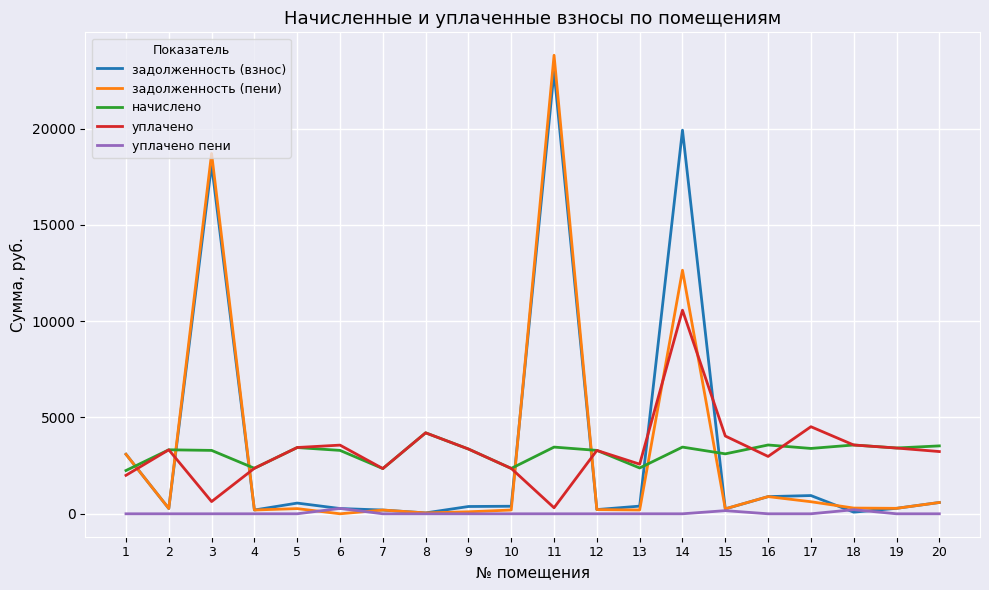

What is the average value of the уплачено пени series?

32.9